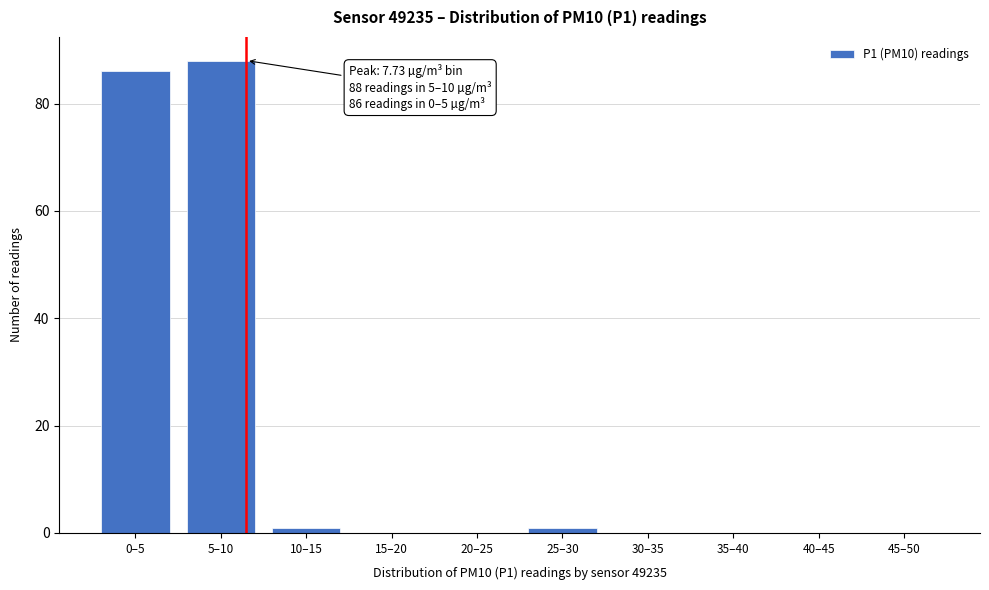

Reading right to left, transcribe all the data shown in this chart.

45–50=0	40–45=0	35–40=0	30–35=0	25–30=1	20–25=0	15–20=0	10–15=1	5–10=88	0–5=86